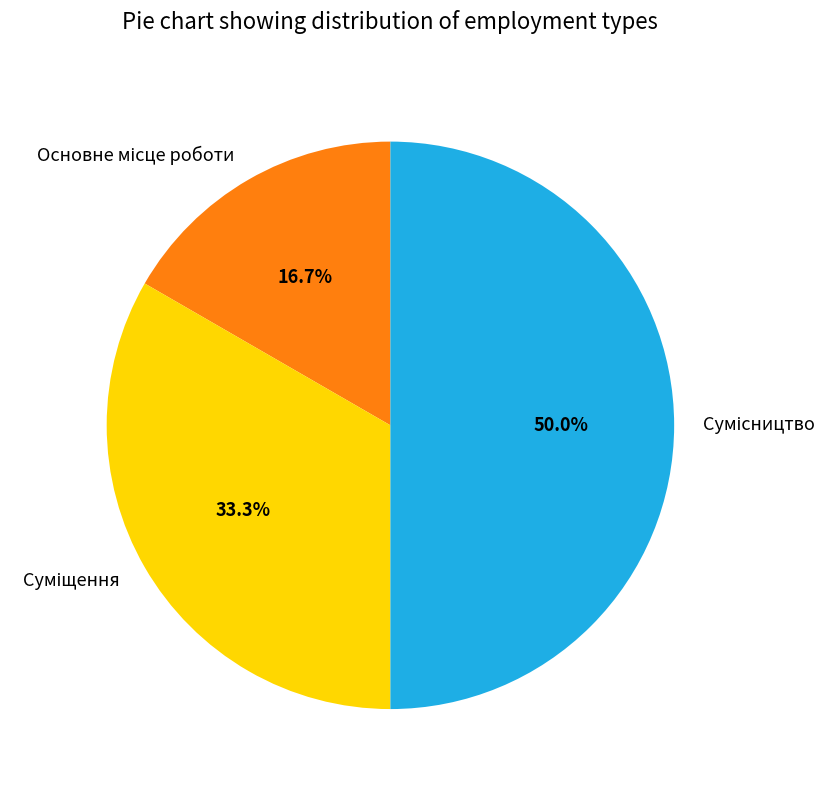

To the nearest percent, what is the average slice percentage?

33%